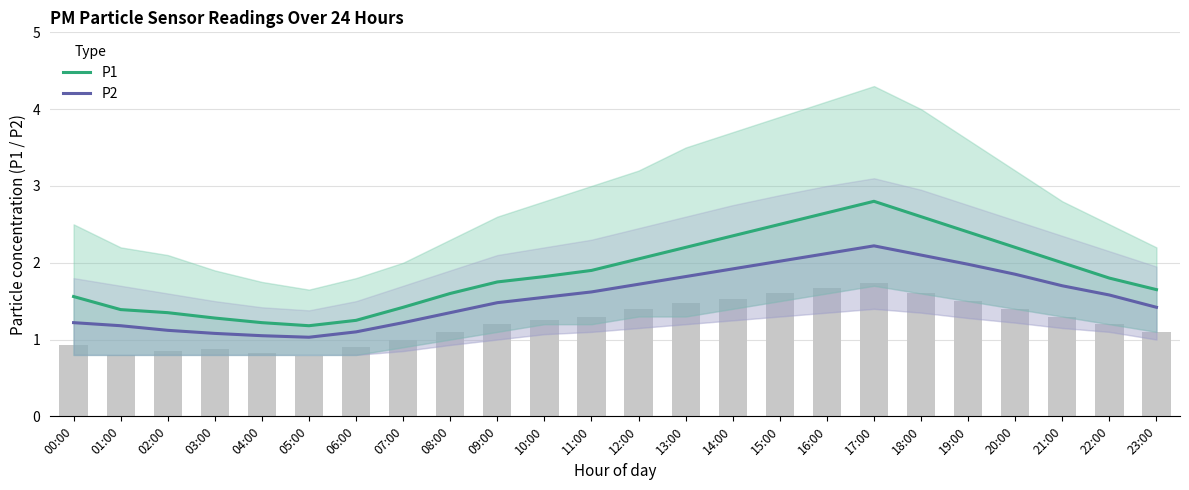

At how many categories does at least one series exceed 1?

24